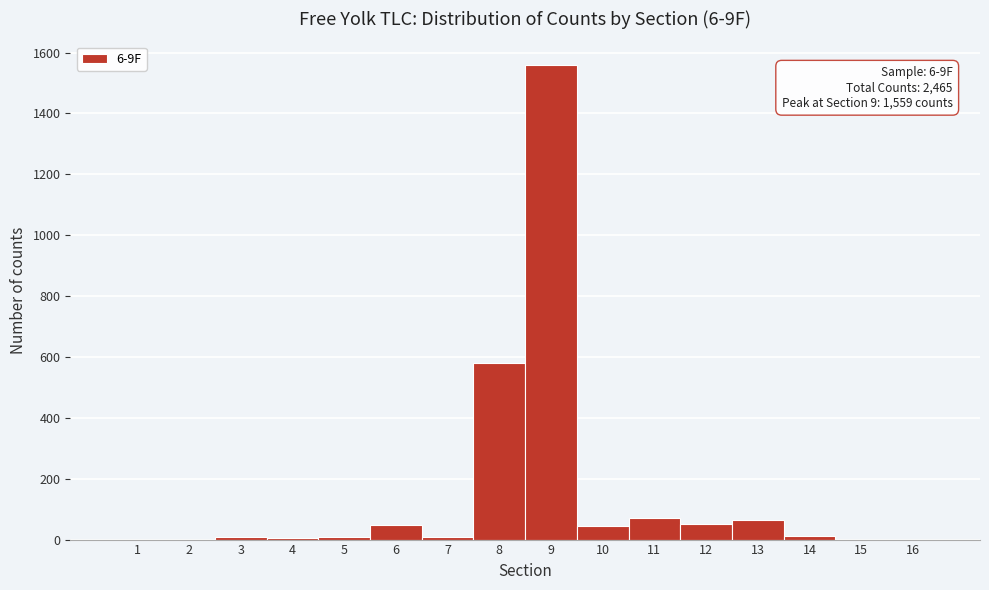

Over which range of the x-axis is the bar tallest?

8.5 to 9.5